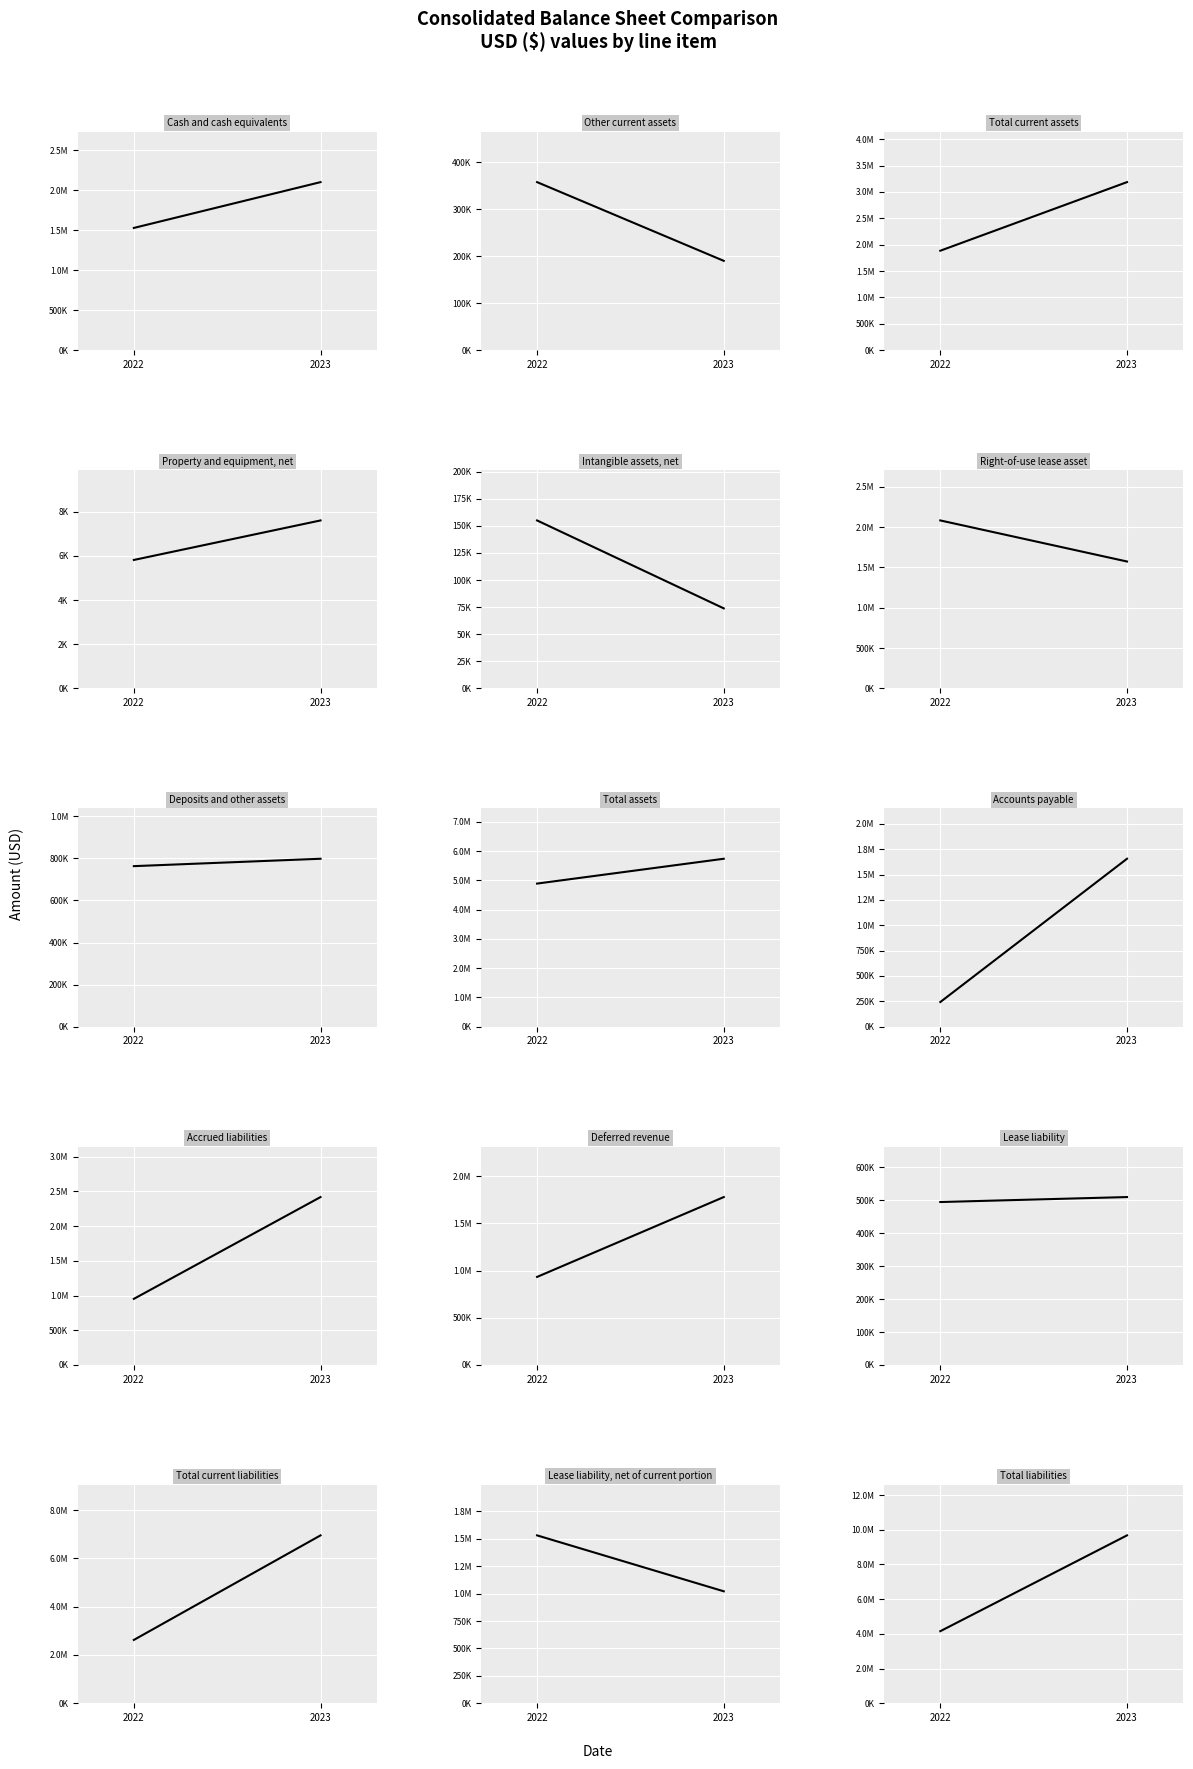

What is the maximum value for Dec. 31, 2023?

9675227